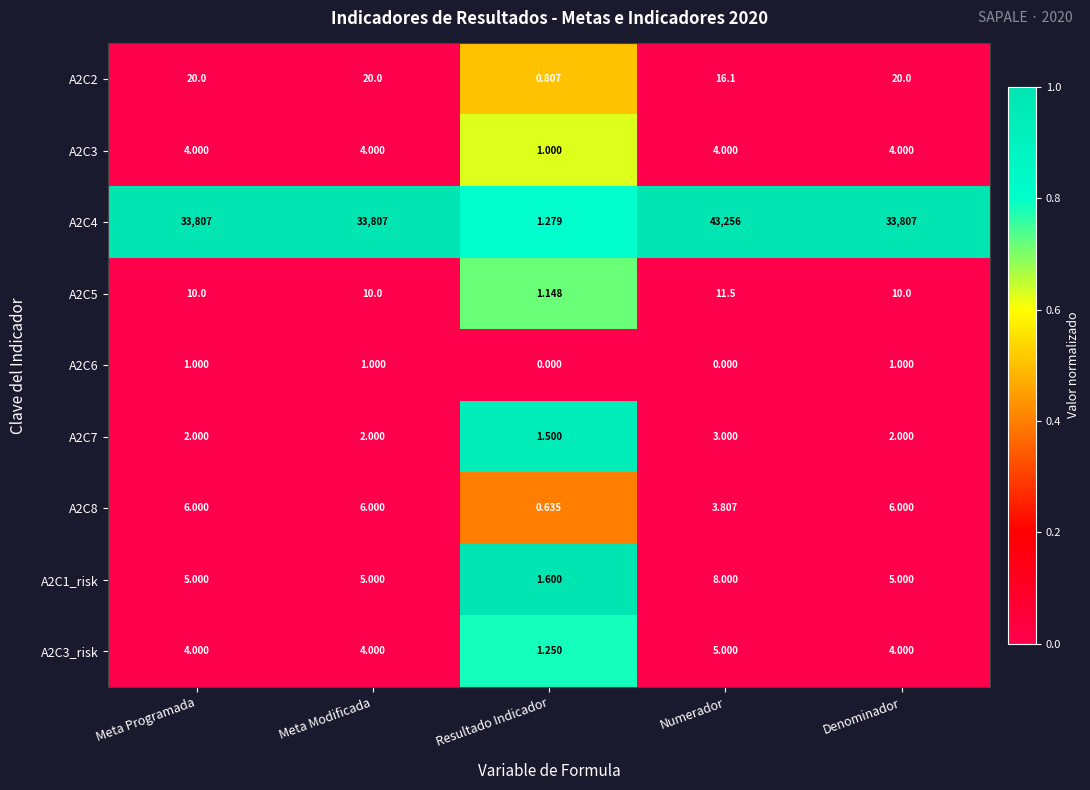

Which series changed the most between Numerador and Denominador?

A2C4